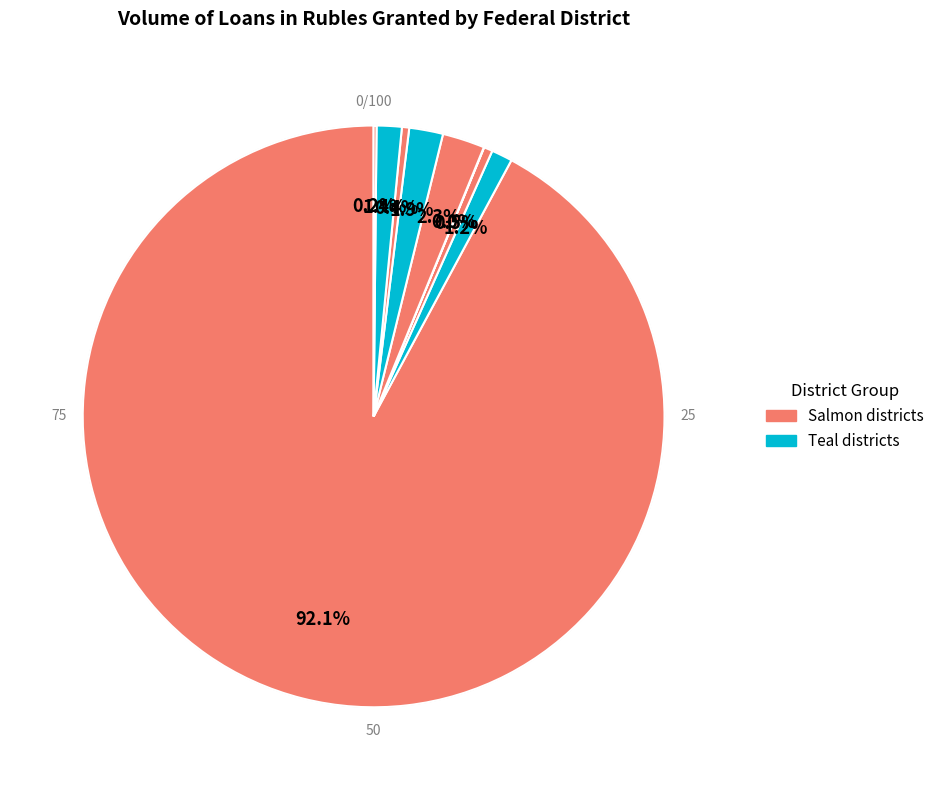

Between Siberian Federal District and Ural Federal District, which is larger?

Ural Federal District